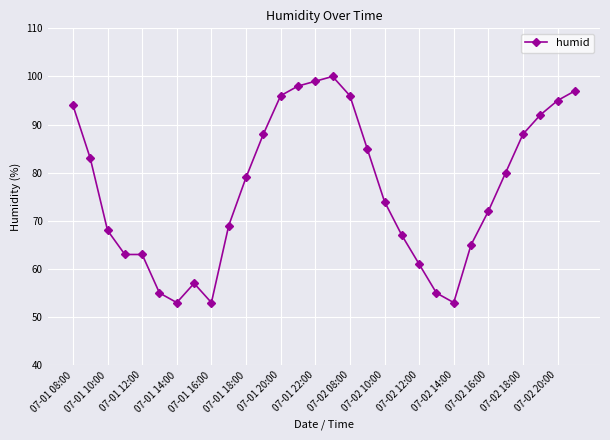

What is the value of the 24th point from the left?

65